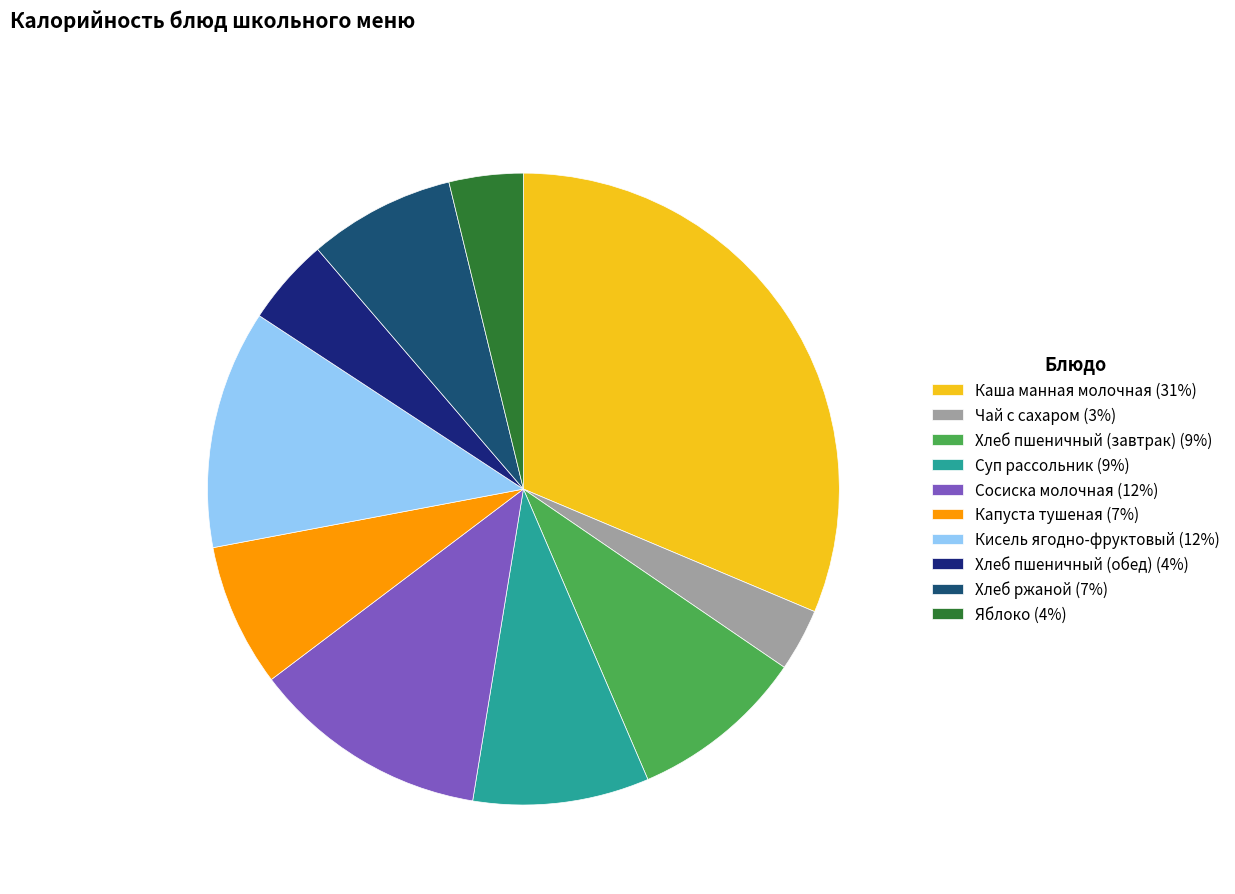

What is the ratio of the value at Кисель ягодно-фруктовый (12%) to the value at Яблоко (4%)?

3.2